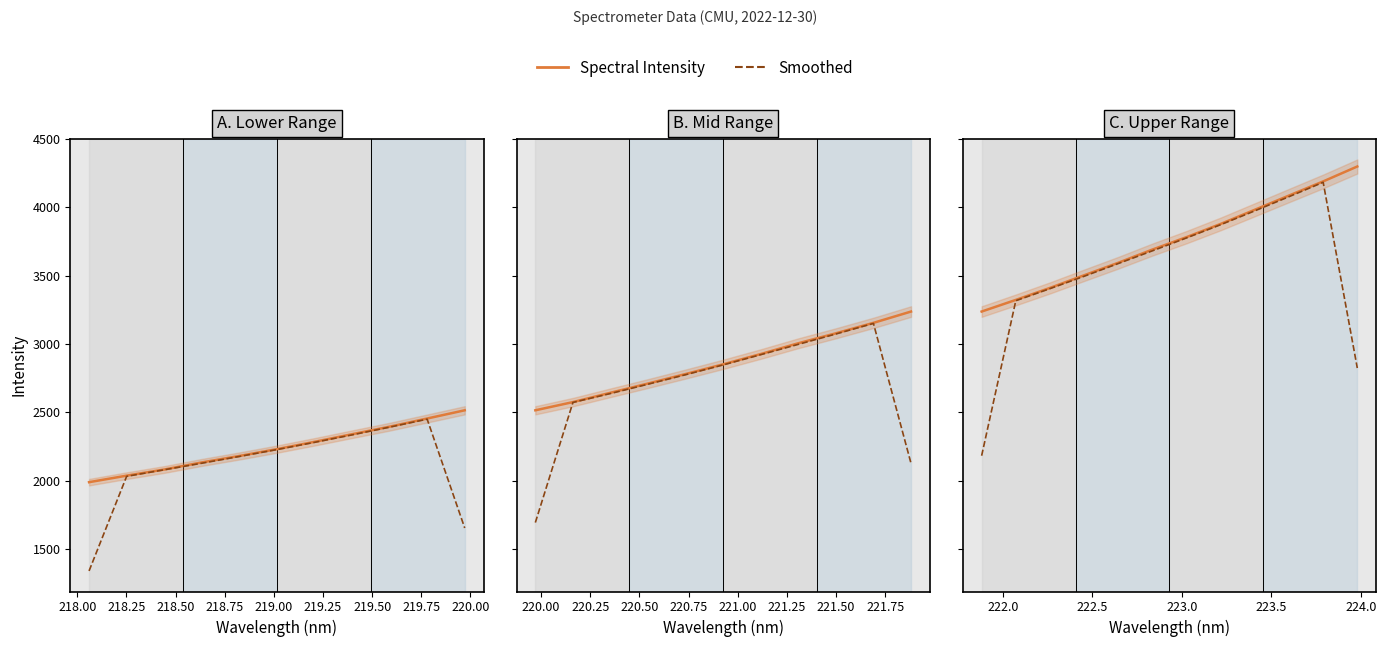

At 220.25, list the series in order from largest to smallest.

Spectral Intensity, Smoothed